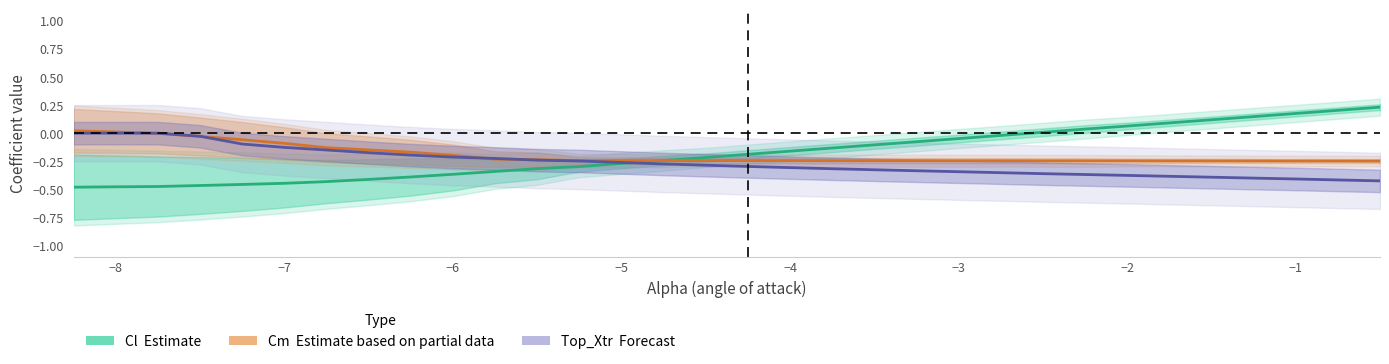

What is the value of the Top_Xtr (Forecast) point at the 23rd from the left?

-0.4